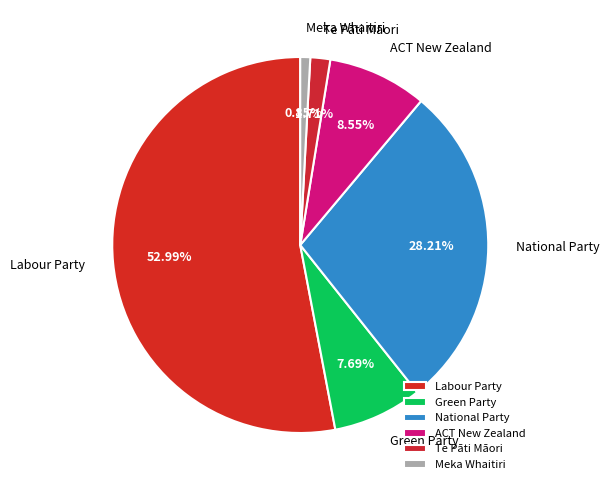

True or false: Te Pāti Māori accounts for 2% of the total.

True